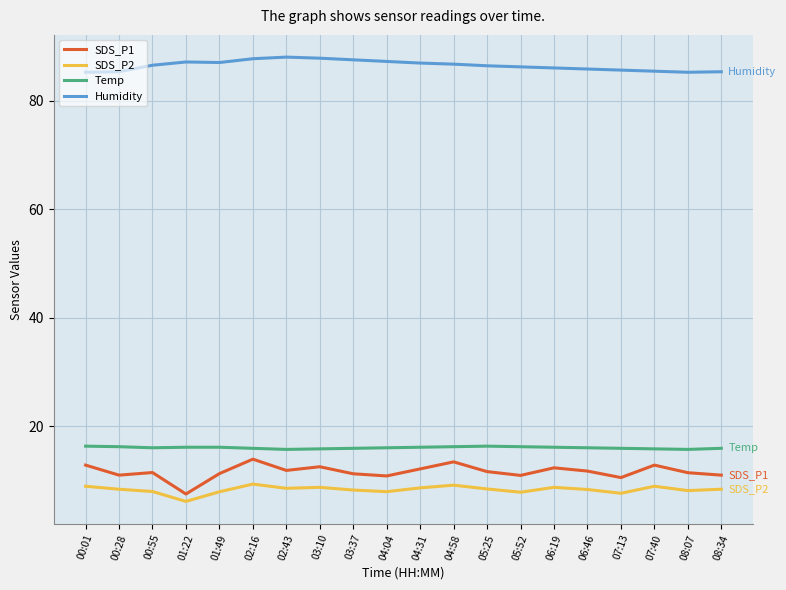

List the series in order of their peak value, lowest first.

SDS_P2, SDS_P1, Temp, Humidity